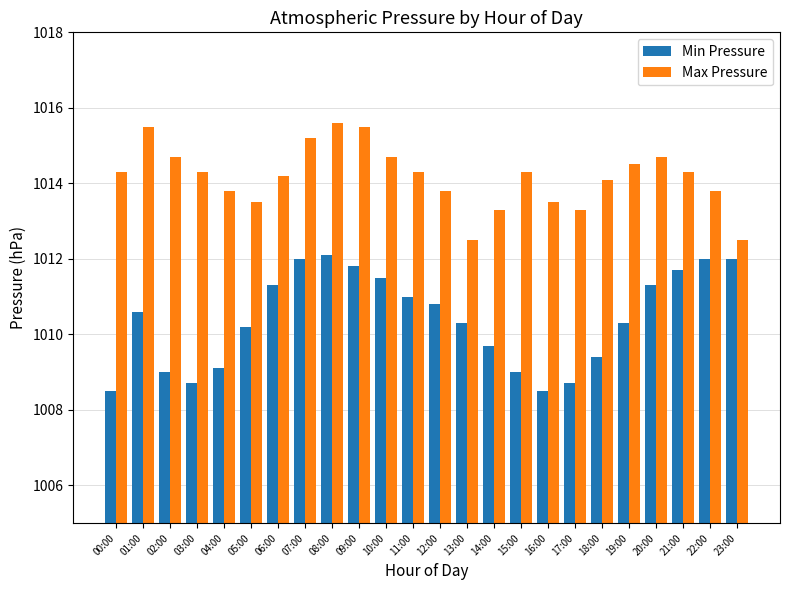

True or false: Max Pressure has a value of 1014.3 at 03:00.

True